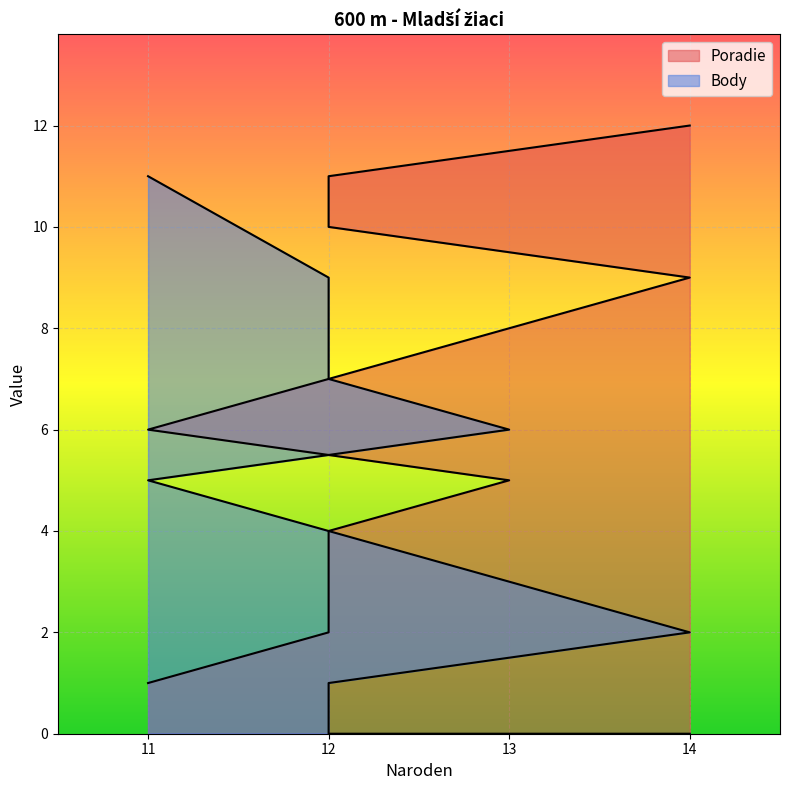

The value of Body at 12 is 2. True or false?

False